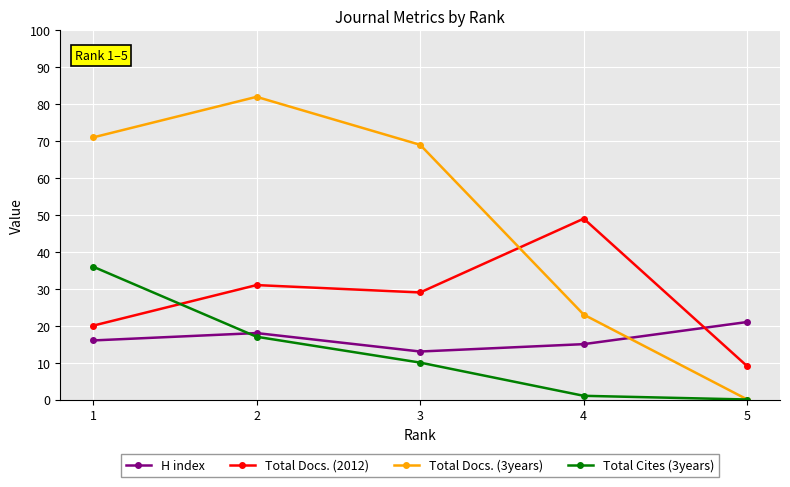

True or false: Total Cites (3years) and Total Docs. (2012) cross at least once.

True